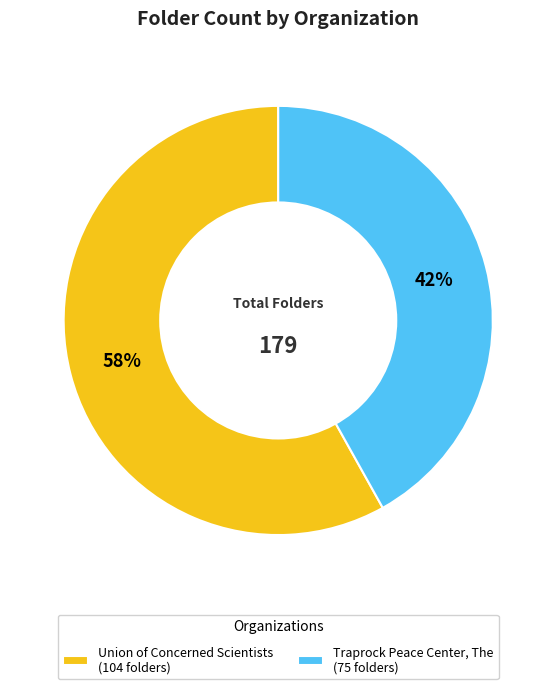

Is it true that Traprock Peace Center, The is 51% of the pie?

False